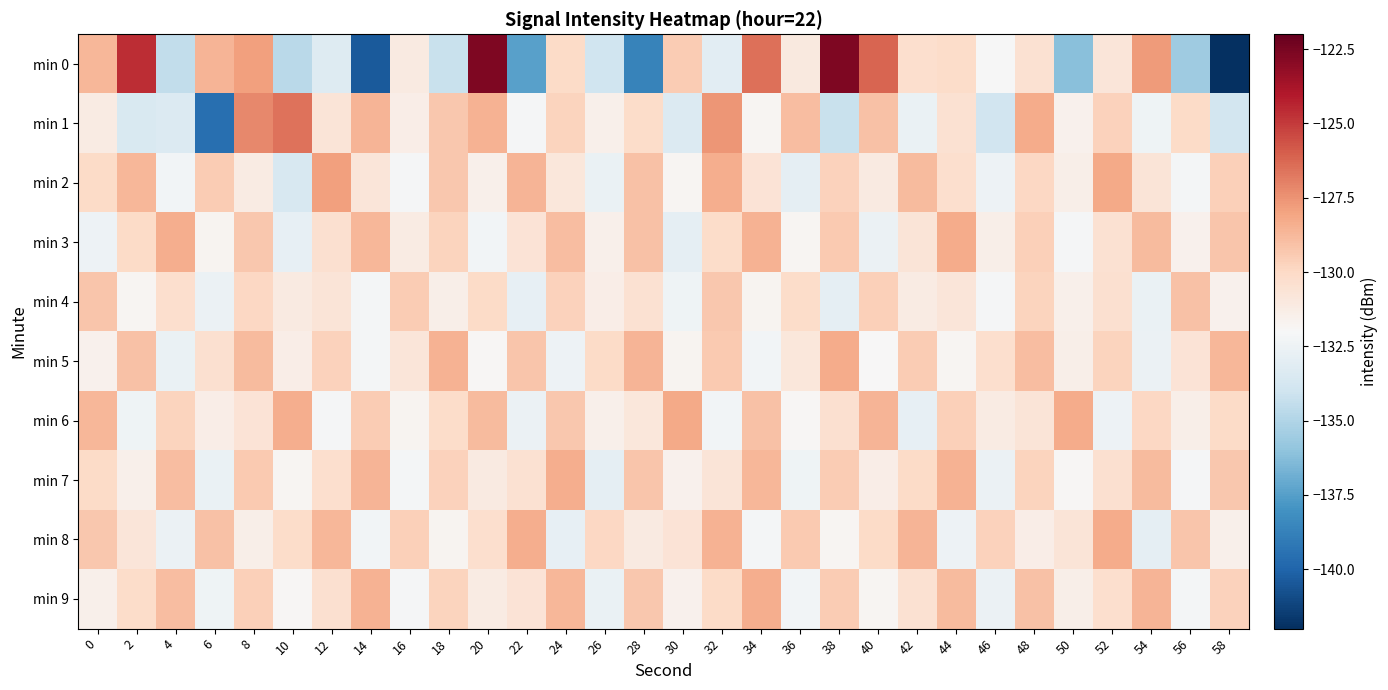

Reading left to right, extract all data points from this chart.

min 0: 0=-128.7	2=-124.6	4=-134.4	6=-128.6	8=-127.9	10=-134.7	12=-133.3	14=-140.4	16=-131.1	18=-134.3	20=-122.6	22=-137.4	24=-130.1	26=-134.0	28=-138.7	30=-129.5	32=-133.1	34=-126.5	36=-131.0	38=-122.7	40=-126.2	42=-130.3	44=-130.1	46=-132.0	48=-130.5	50=-136.2	52=-130.8	54=-127.8	56=-135.5	58=-142.1
min 1: 0=-131.2	2=-133.5	4=-133.4	6=-139.6	8=-127.2	10=-126.6	12=-130.7	14=-128.6	16=-131.4	18=-129.3	20=-128.5	22=-132.1	24=-129.8	26=-131.5	28=-130.2	30=-133.4	32=-127.6	34=-131.8	36=-128.9	38=-134.2	40=-129.1	42=-132.7	44=-130.5	46=-133.9	48=-128.3	50=-131.6	52=-129.7	54=-132.4	56=-130.1	58=-133.8
min 2: 0=-130.1	2=-128.7	4=-132.3	6=-129.5	8=-131.2	10=-133.6	12=-127.9	14=-130.8	16=-132.1	18=-129.3	20=-131.5	22=-128.6	24=-130.9	26=-132.7	28=-129.1	30=-131.8	32=-128.4	34=-130.6	36=-132.9	38=-129.7	40=-131.1	42=-128.8	44=-130.3	46=-132.5	48=-129.9	50=-131.4	52=-128.2	54=-130.7	56=-132.2	58=-129.6
min 3: 0=-132.5	2=-130.1	4=-128.4	6=-131.7	8=-129.3	10=-132.8	12=-130.4	14=-128.7	16=-131.2	18=-129.8	20=-132.3	22=-130.6	24=-128.9	26=-131.5	28=-129.1	30=-132.9	32=-130.2	34=-128.5	36=-131.8	38=-129.4	40=-132.6	42=-130.7	44=-128.3	46=-131.4	48=-129.6	50=-132.1	52=-130.5	54=-128.8	56=-131.6	58=-129.2
min 4: 0=-129.2	2=-131.8	4=-130.3	6=-132.6	8=-129.9	10=-131.1	12=-130.7	14=-132.2	16=-129.5	18=-131.4	20=-130.1	22=-132.8	24=-129.7	26=-131.3	28=-130.5	30=-132.4	32=-129.3	34=-131.7	36=-130.2	38=-132.9	40=-129.6	42=-131.2	44=-130.8	46=-132.1	48=-129.8	50=-131.5	52=-130.4	54=-132.7	56=-129.1	58=-131.6
min 5: 0=-131.6	2=-129.1	4=-132.7	6=-130.4	8=-128.8	10=-131.3	12=-129.7	14=-132.2	16=-130.8	18=-128.5	20=-131.9	22=-129.2	24=-132.5	26=-130.1	28=-128.6	30=-131.7	32=-129.4	34=-132.3	36=-130.9	38=-128.3	40=-132.0	42=-129.5	44=-131.8	46=-130.3	48=-128.9	50=-131.4	52=-129.8	54=-132.6	56=-130.6	58=-128.7
min 6: 0=-128.7	2=-132.4	4=-129.8	6=-131.3	8=-130.6	10=-128.4	12=-132.1	14=-129.5	16=-131.7	18=-130.2	20=-128.8	22=-132.6	24=-129.3	26=-131.5	28=-130.9	30=-128.2	32=-132.3	34=-129.1	36=-131.9	38=-130.4	40=-128.6	42=-132.8	44=-129.6	46=-131.2	48=-130.7	50=-128.3	52=-132.5	54=-129.9	56=-131.4	58=-130.1
min 7: 0=-130.1	2=-131.5	4=-128.9	6=-132.7	8=-129.4	10=-131.8	12=-130.3	14=-128.6	16=-132.2	18=-129.7	20=-131.1	22=-130.5	24=-128.4	26=-132.9	28=-129.2	30=-131.6	32=-130.7	34=-128.7	36=-132.4	38=-129.5	40=-131.3	42=-130.1	44=-128.5	46=-132.6	48=-129.8	50=-131.9	52=-130.4	54=-128.8	56=-132.1	58=-129.3
min 8: 0=-129.3	2=-130.8	4=-132.6	6=-129.1	8=-131.4	10=-130.2	12=-128.7	14=-132.3	16=-129.6	18=-131.7	20=-130.3	22=-128.4	24=-132.8	26=-129.9	28=-131.1	30=-130.6	32=-128.5	34=-132.2	36=-129.4	38=-131.8	40=-130.1	42=-128.6	44=-132.5	46=-129.7	48=-131.3	50=-130.7	52=-128.3	54=-132.9	56=-129.2	58=-131.5
min 9: 0=-131.5	2=-130.2	4=-128.9	6=-132.4	8=-129.6	10=-131.9	12=-130.4	14=-128.5	16=-132.1	18=-129.8	20=-131.2	22=-130.6	24=-128.7	26=-132.7	28=-129.3	30=-131.6	32=-130.1	34=-128.4	36=-132.3	38=-129.5	40=-131.8	42=-130.5	44=-128.8	46=-132.6	48=-129.1	50=-131.4	52=-130.3	54=-128.6	56=-132.2	58=-129.7